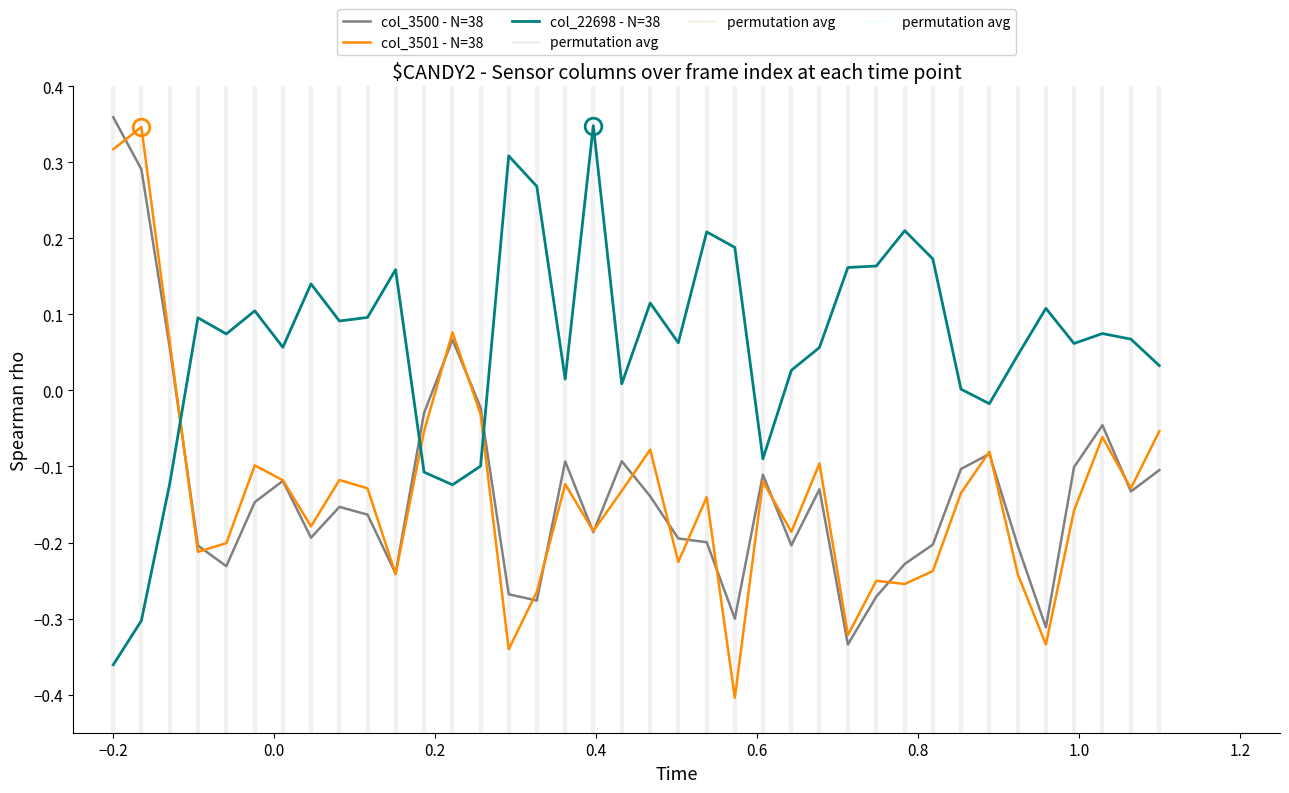

Which series has the largest total across all categories?

col_22698 - N=38